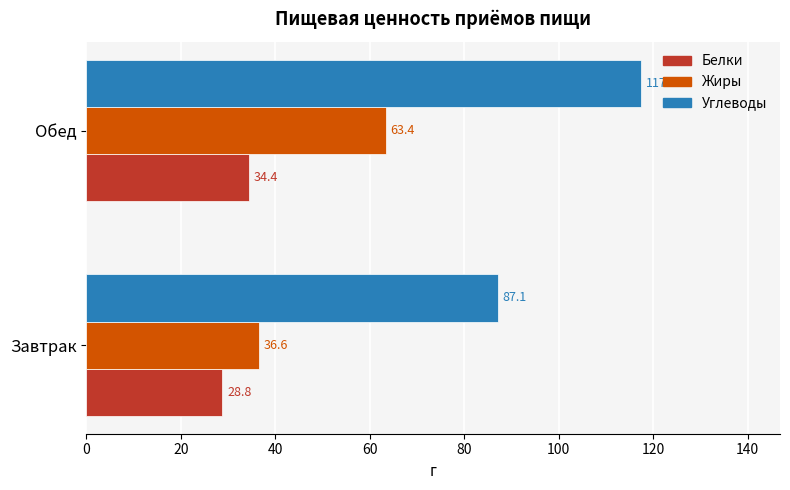

What is the average value of the Углеводы series?

102.3